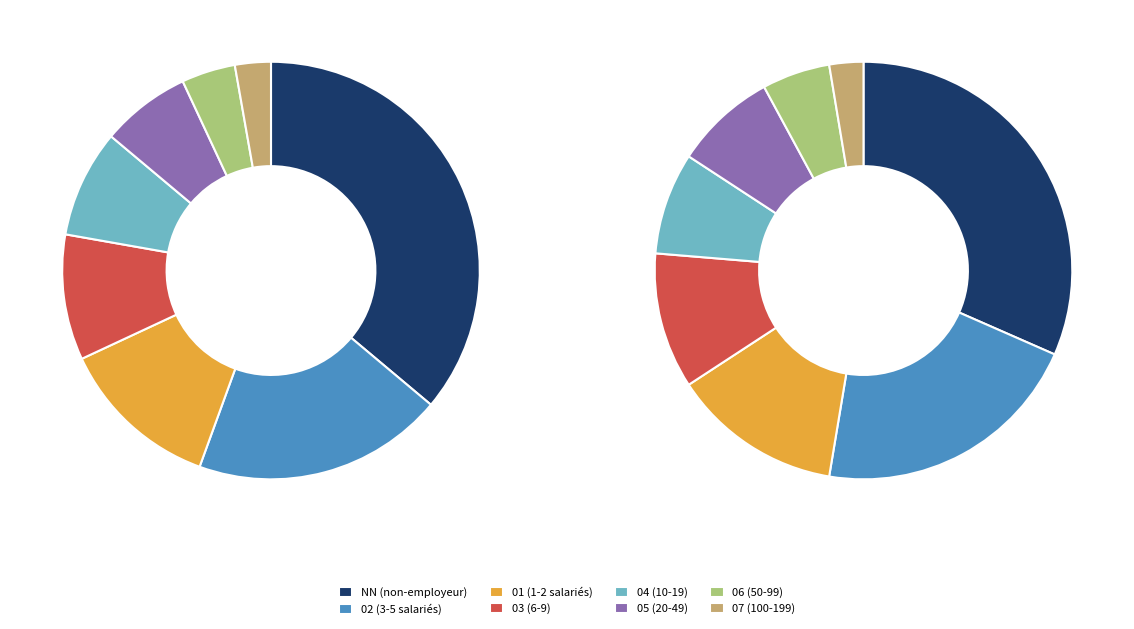

How many segments does this pie chart have?

8